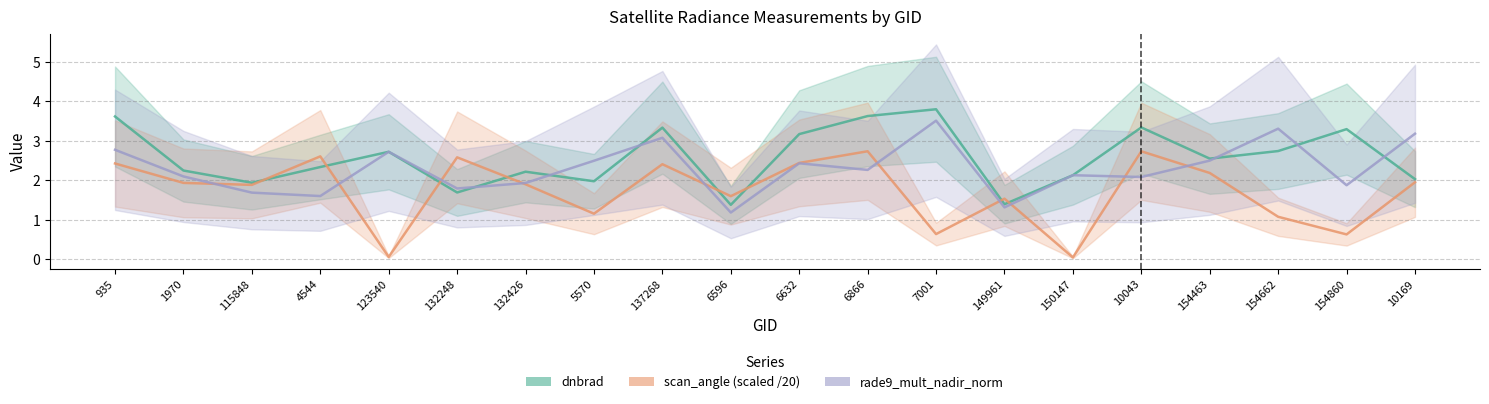

At which label does scan_angle (scaled) first exceed 1?

935